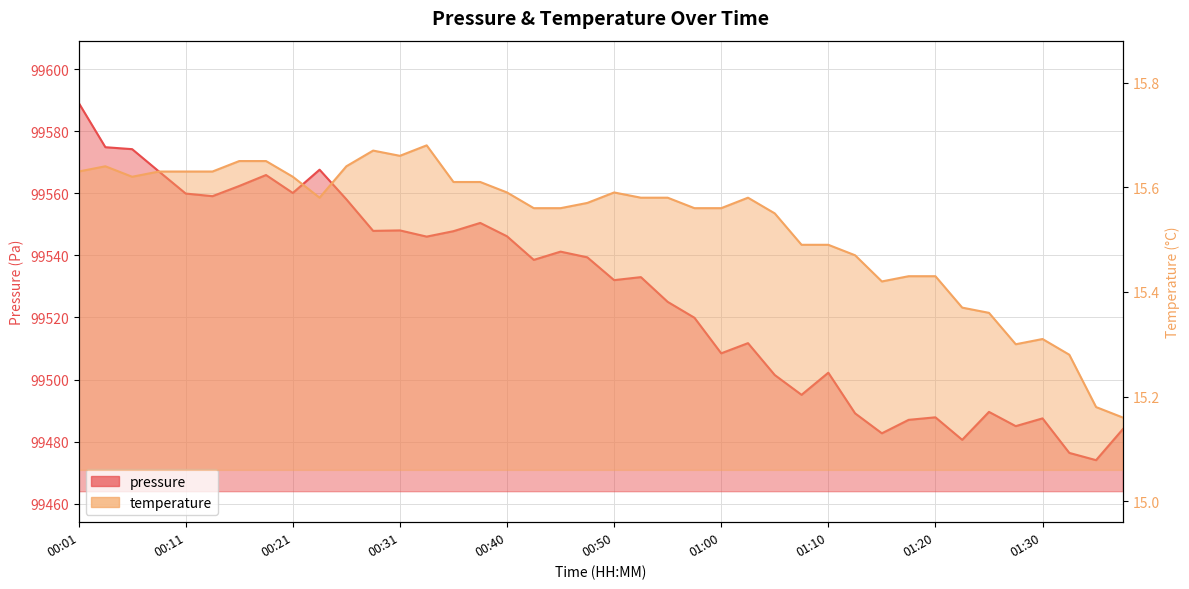

At which category is the sum across all series the highest?

00:01